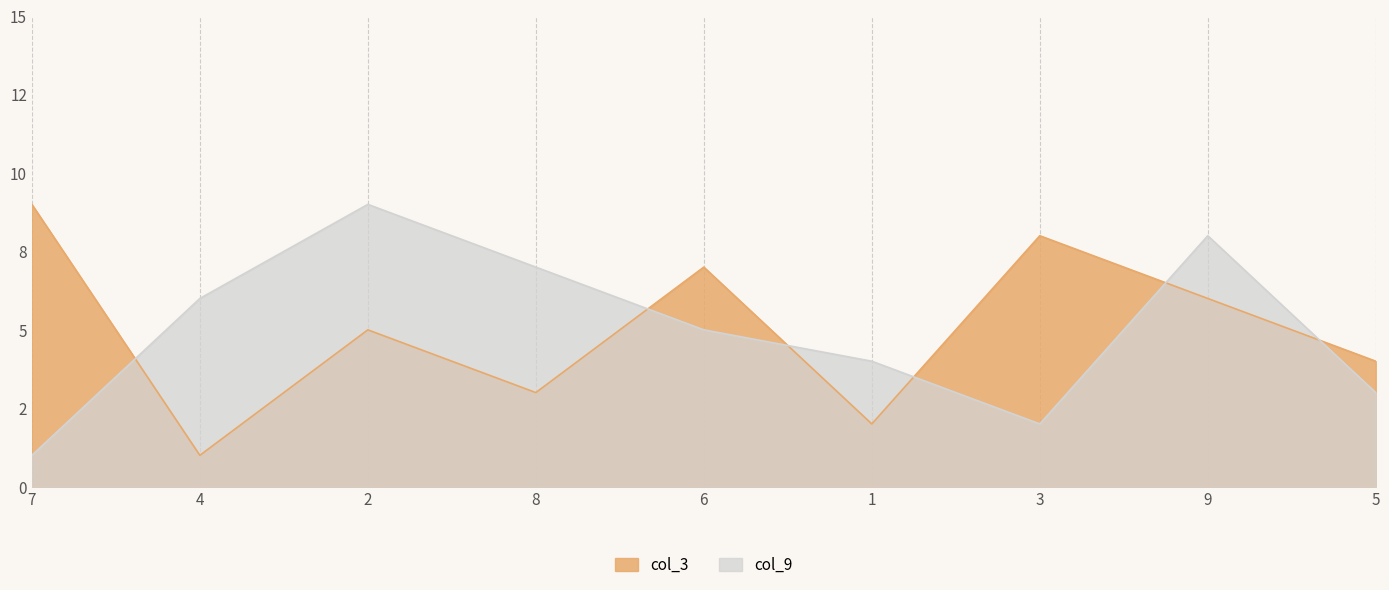

Reading left to right, transcribe all the data shown in this chart.

col_9: 7=1	4=6	2=9	8=7	6=5	1=4	3=2	9=8	5=3
col_3: 7=9	4=1	2=5	8=3	6=7	1=2	3=8	9=6	5=4